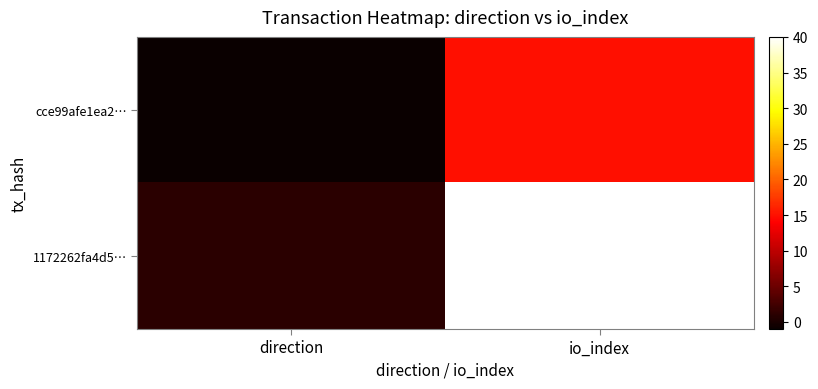

List the series in order of their peak value, lowest first.

cce99afe1ea2…, 1172262fa4d5…